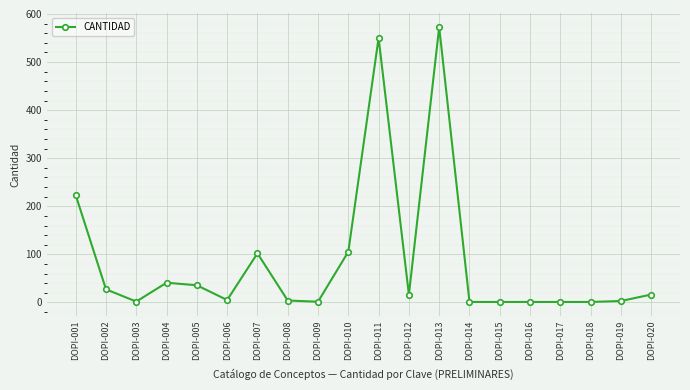

At which category does the data reach its first local valley?

DOPI-003